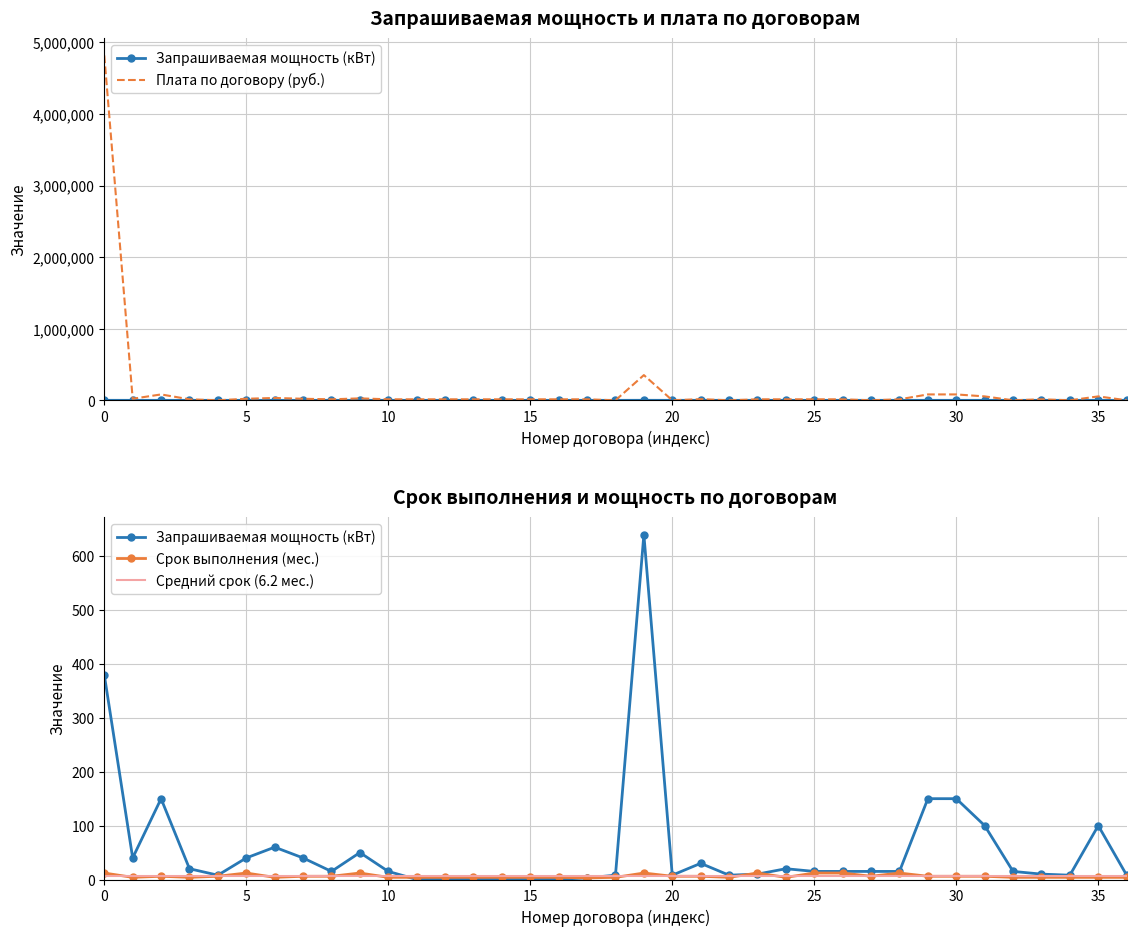

What is the average value of the Плата по договору (руб.) series?

159551.9